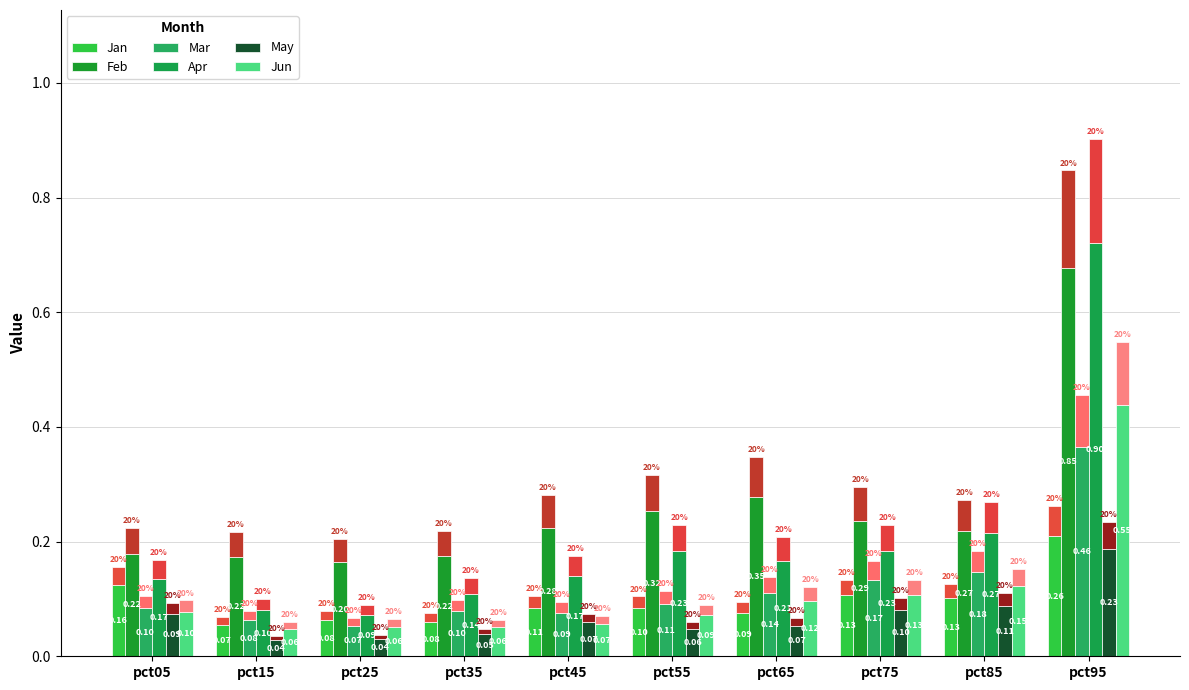

The Feb series shows 0.1 at pct75. True or false?

False